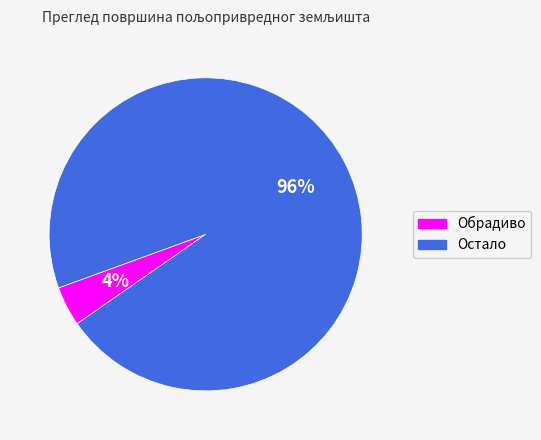

Is Остало the majority of the pie?

Yes